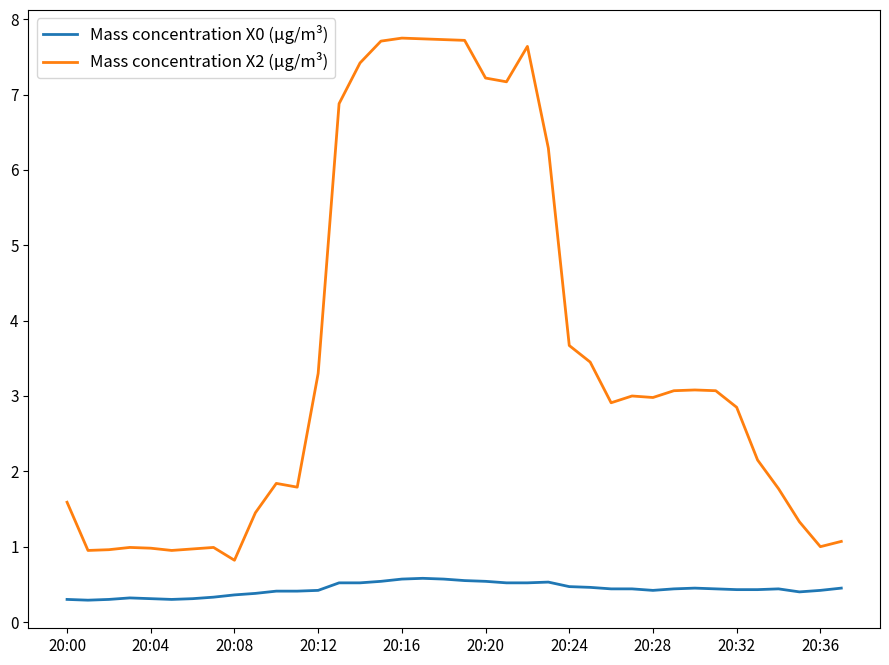

How many values in the Mass concentration X2 (μg/m³) series exceed 2?

22